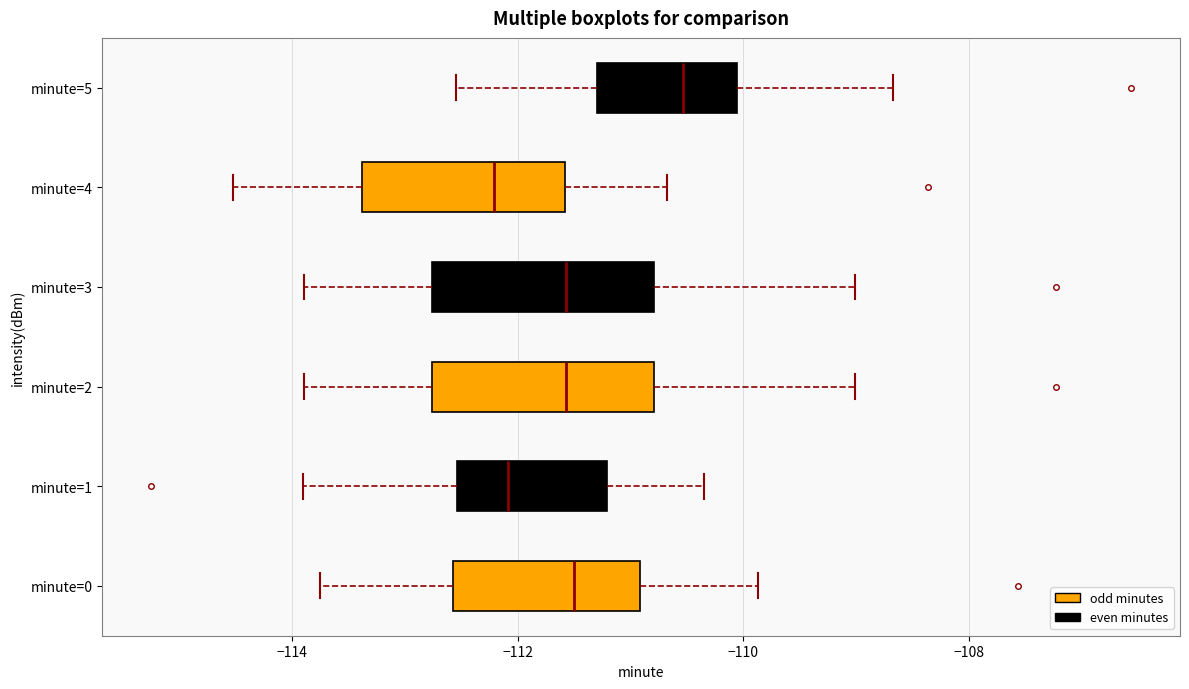

Reading bottom to top, read every box against the x-axis: the position of its median line, the range the box covers, and the ends of its whiskers. The values are not printed on the chart, so give them approximately, as read against the axis.

minute=0: median -111.6, box -112.6 to -111.0, whiskers -113.8 to -109.8
minute=1: median -112.0, box -112.6 to -111.2, whiskers -114.0 to -110.4
minute=2: median -111.6, box -112.8 to -110.8, whiskers -113.8 to -109.0
minute=3: median -111.6, box -112.8 to -110.8, whiskers -113.8 to -109.0
minute=4: median -112.2, box -113.4 to -111.6, whiskers -114.6 to -110.6
minute=5: median -110.6, box -111.2 to -110.0, whiskers -112.6 to -108.6